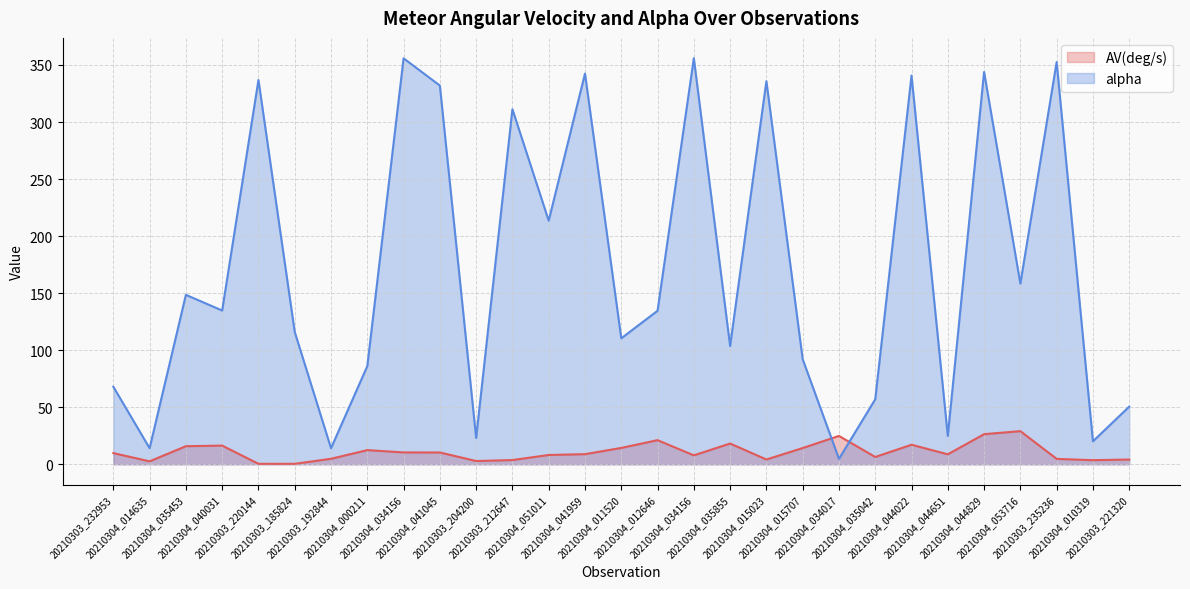

True or false: AV(deg/s) and alpha cross at least once.

True